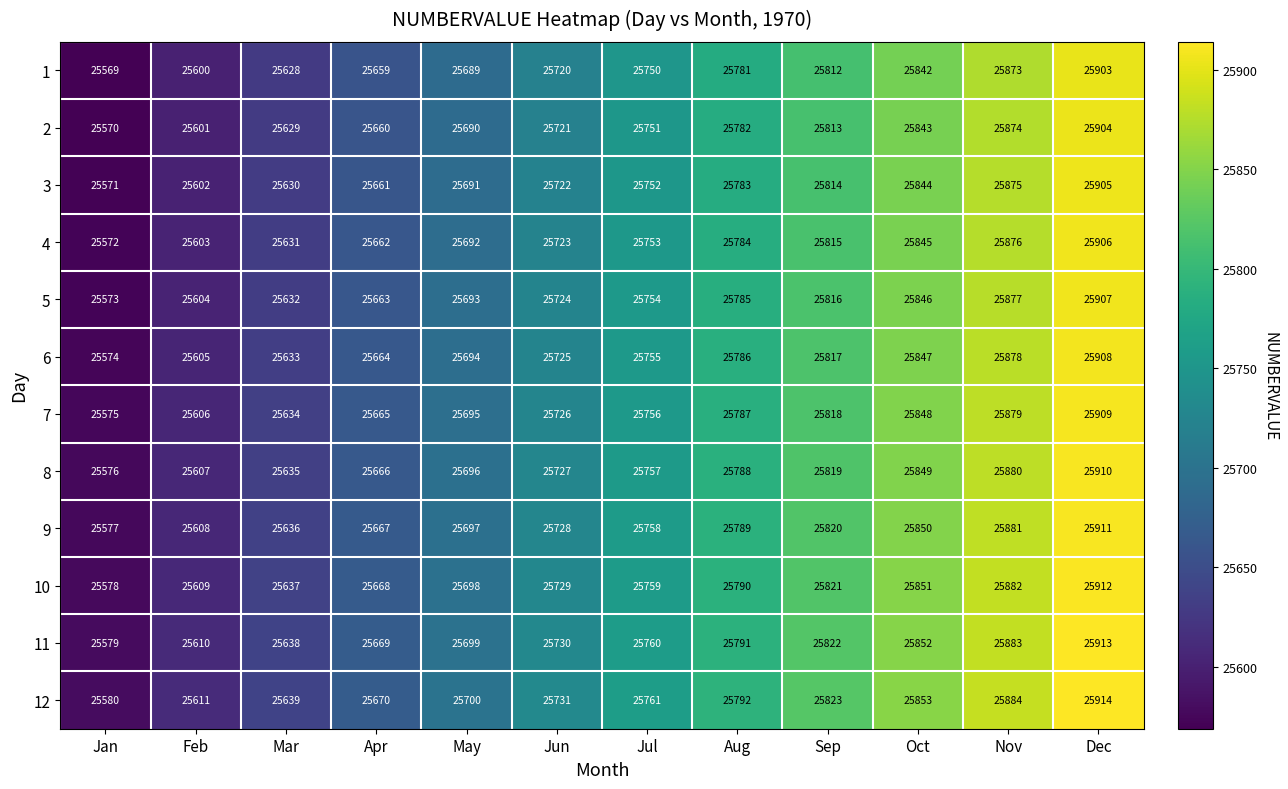

What is the total value across all series at Jan?

306894